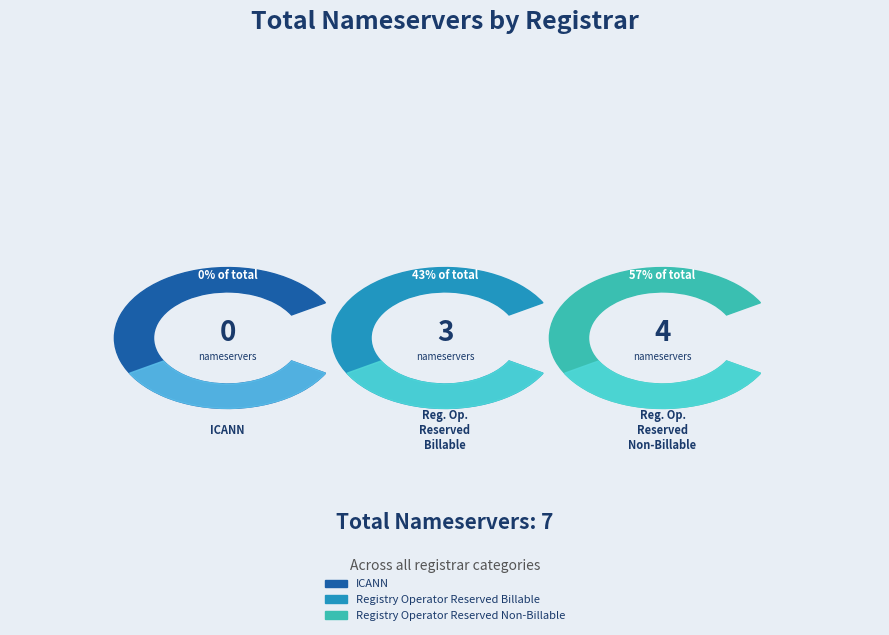

How many segments does this pie chart have?

3